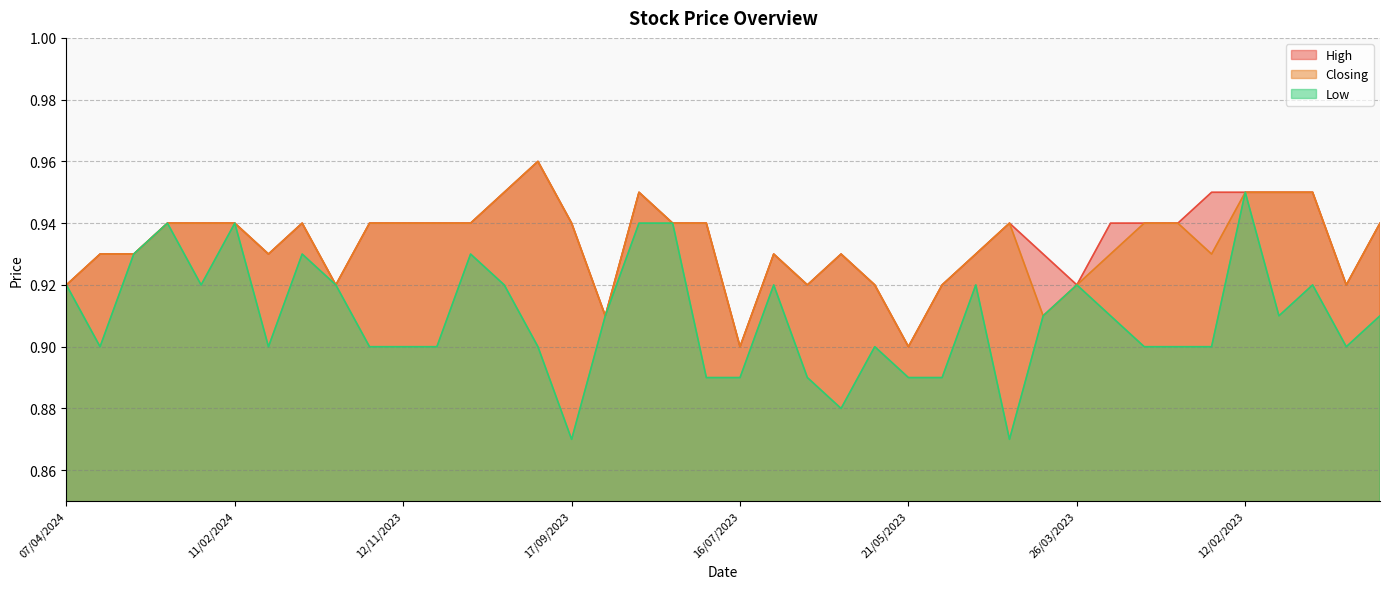

Does the chart display data point markers on the line(s)?

No